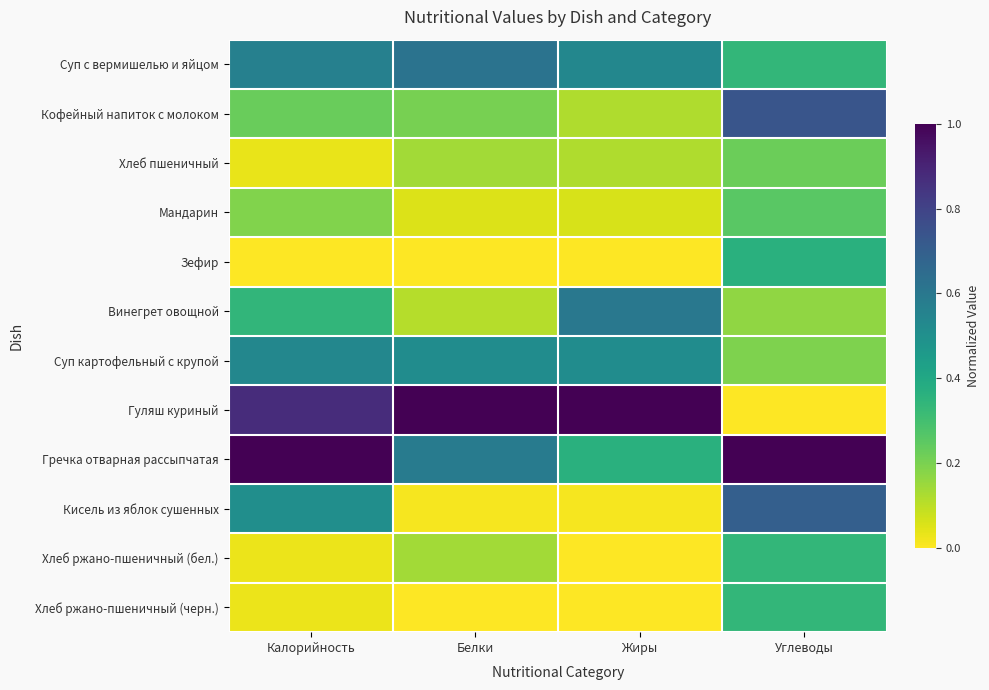

Which category has the lowest value across all series?

Калорийность